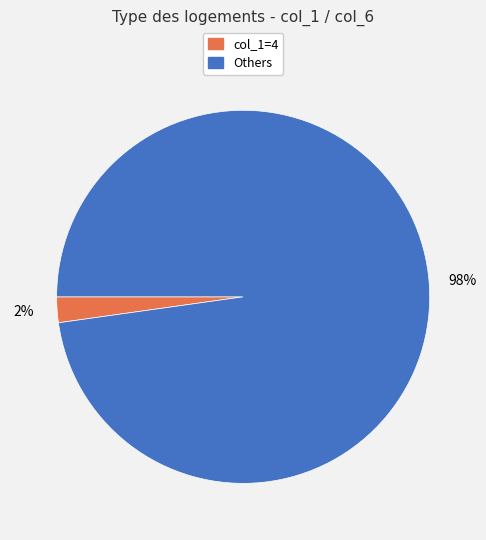

To the nearest percent, what portion does col_1=4 represent?

2%